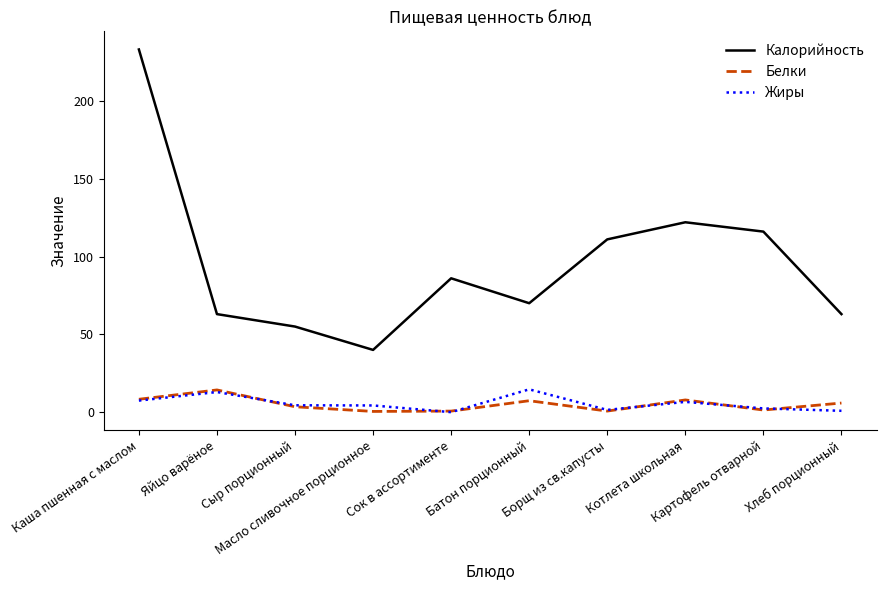

Which series has the largest range (max minus min)?

Калорийность